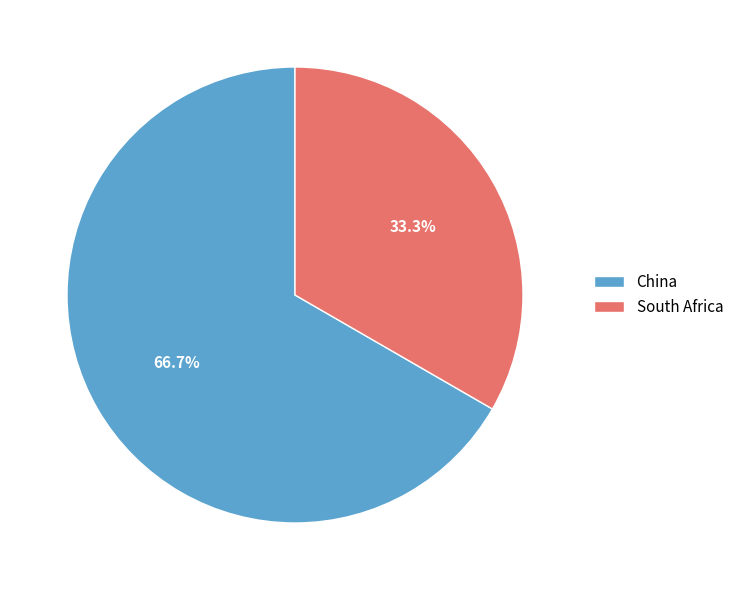

How many segments does this pie chart have?

2